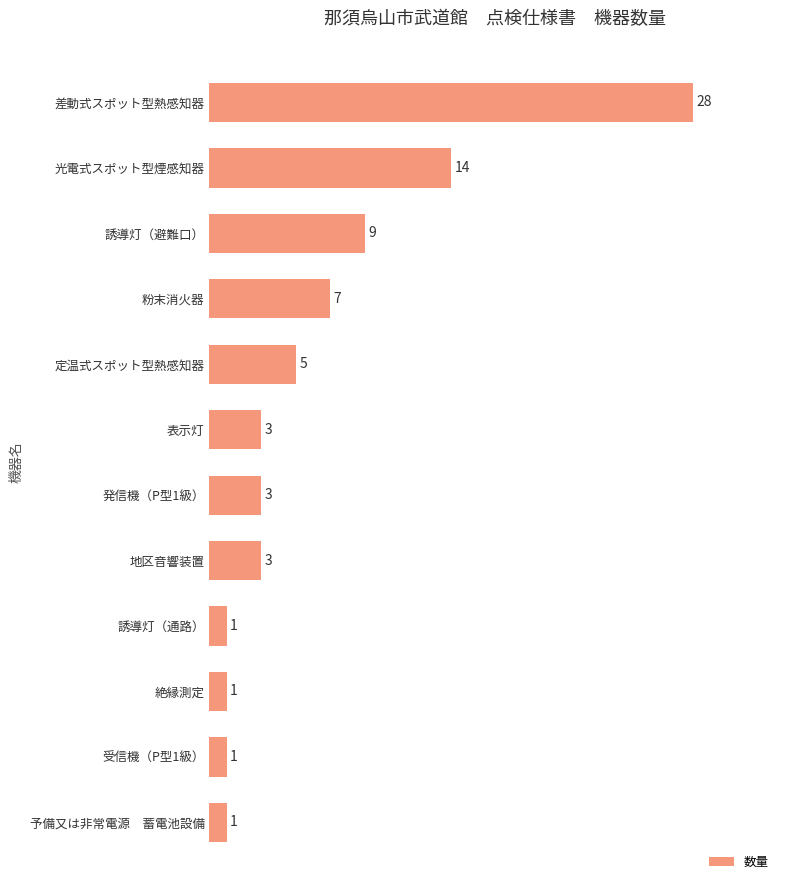

Is it true that the value at 地区音響装置 is 1?

False